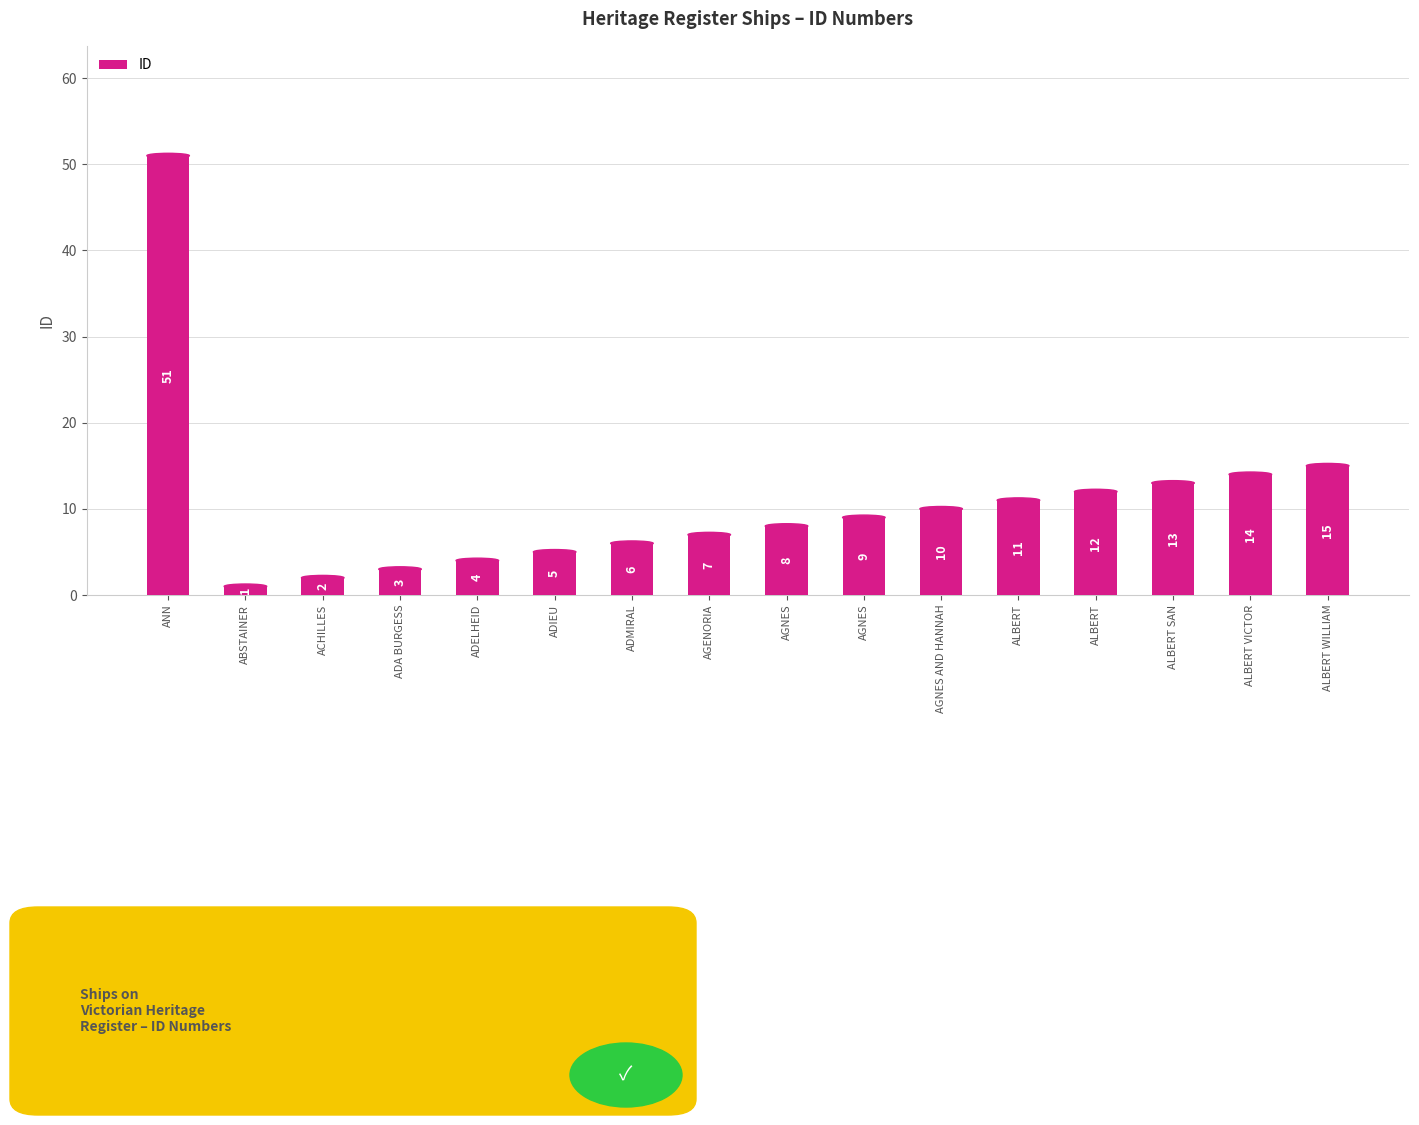

Reading left to right, what are all the values shown in this chart?

ANN=51	ABSTAINER=1	ACHILLES=2	ADA BURGESS=3	ADELHEID=4	ADIEU=5	ADMIRAL=6	AGENORIA=7	AGNES=8	AGNES=9	AGNES AND HANNAH=10	ALBERT=11	ALBERT=12	ALBERT SAN=13	ALBERT VICTOR=14	ALBERT WILLIAM=15